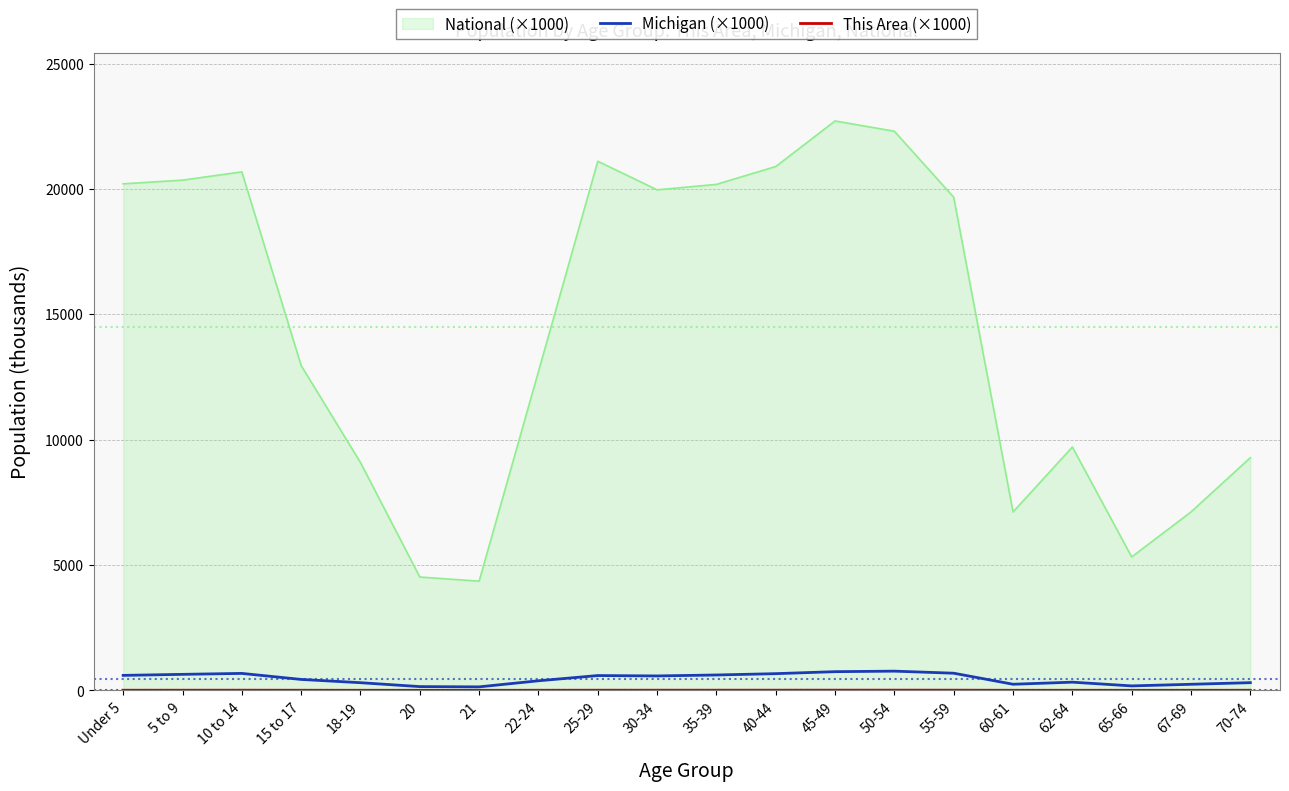

Which series has the largest total across all categories?

National (×1000)